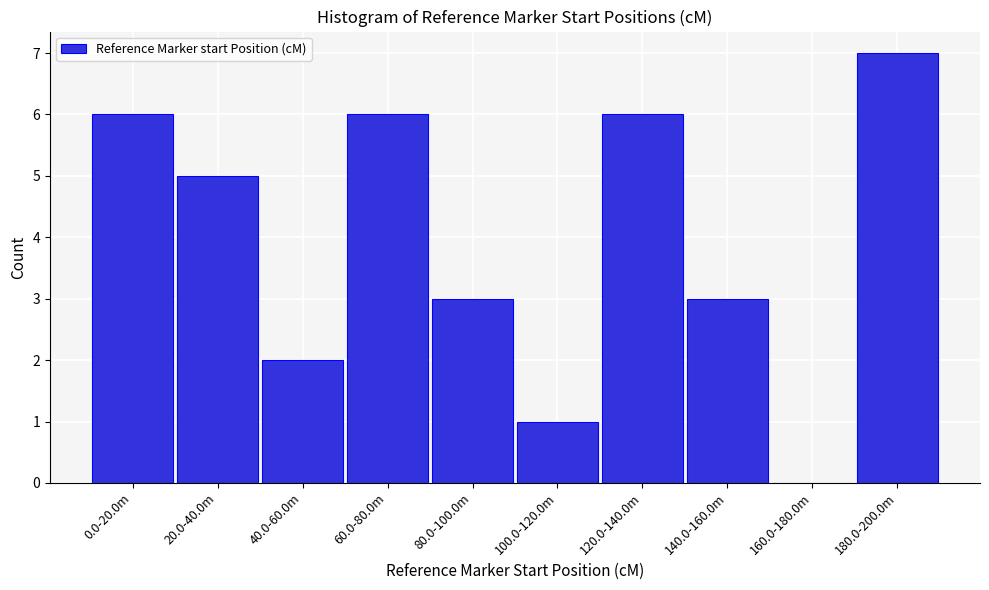

Reading left to right, transcribe all the data shown in this chart.

0.0-20.0m=6	20.0-40.0m=5	40.0-60.0m=2	60.0-80.0m=6	80.0-100.0m=3	100.0-120.0m=1	120.0-140.0m=6	140.0-160.0m=3	160.0-180.0m=0	180.0-200.0m=7